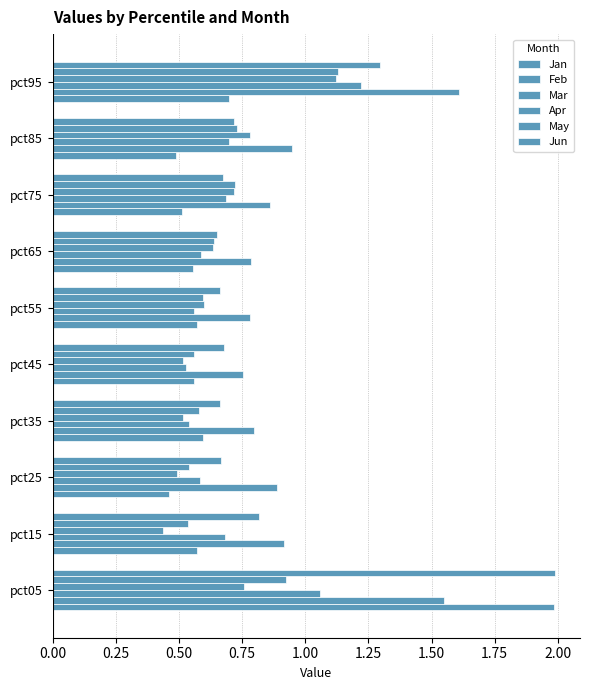

How many categories are shown in the chart?

10